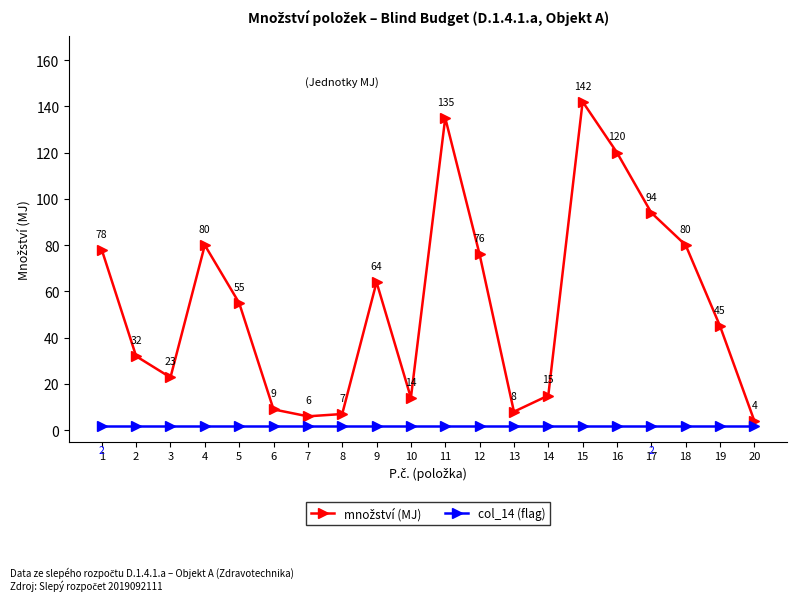

The col_14 (flag) series shows 2.0 at 11. True or false?

True